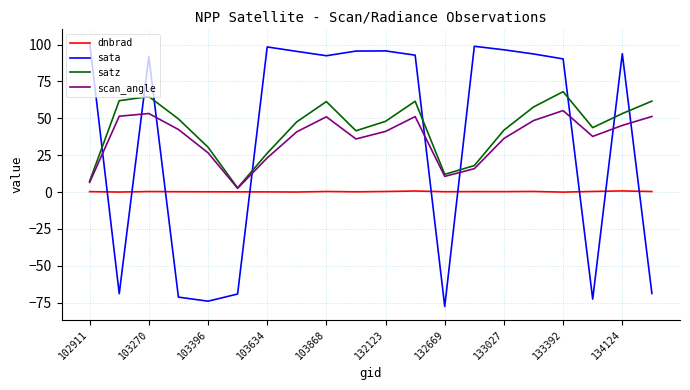

Which series has the widest spread of values?

sata